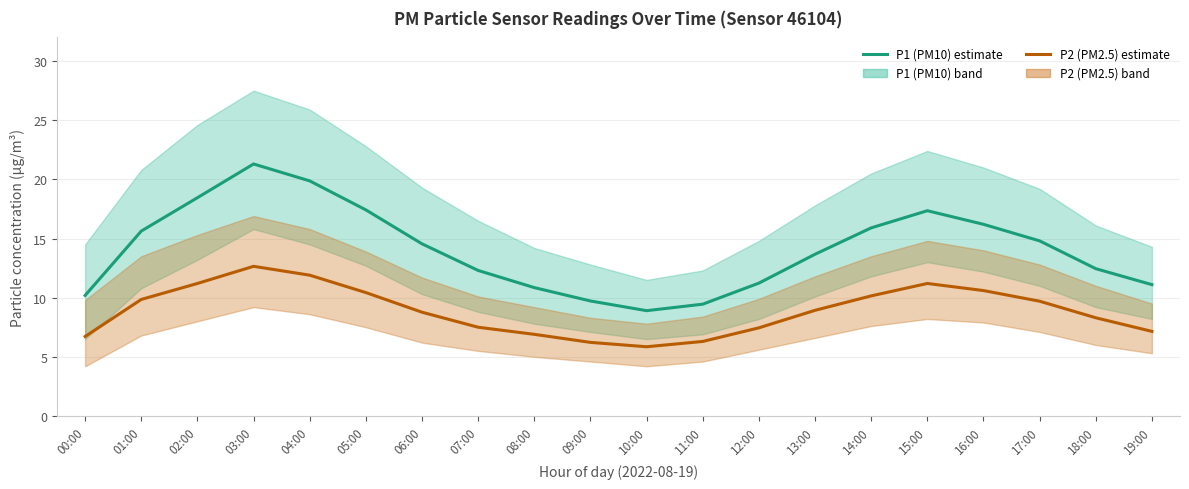

What is the greatest value displayed?

21.3